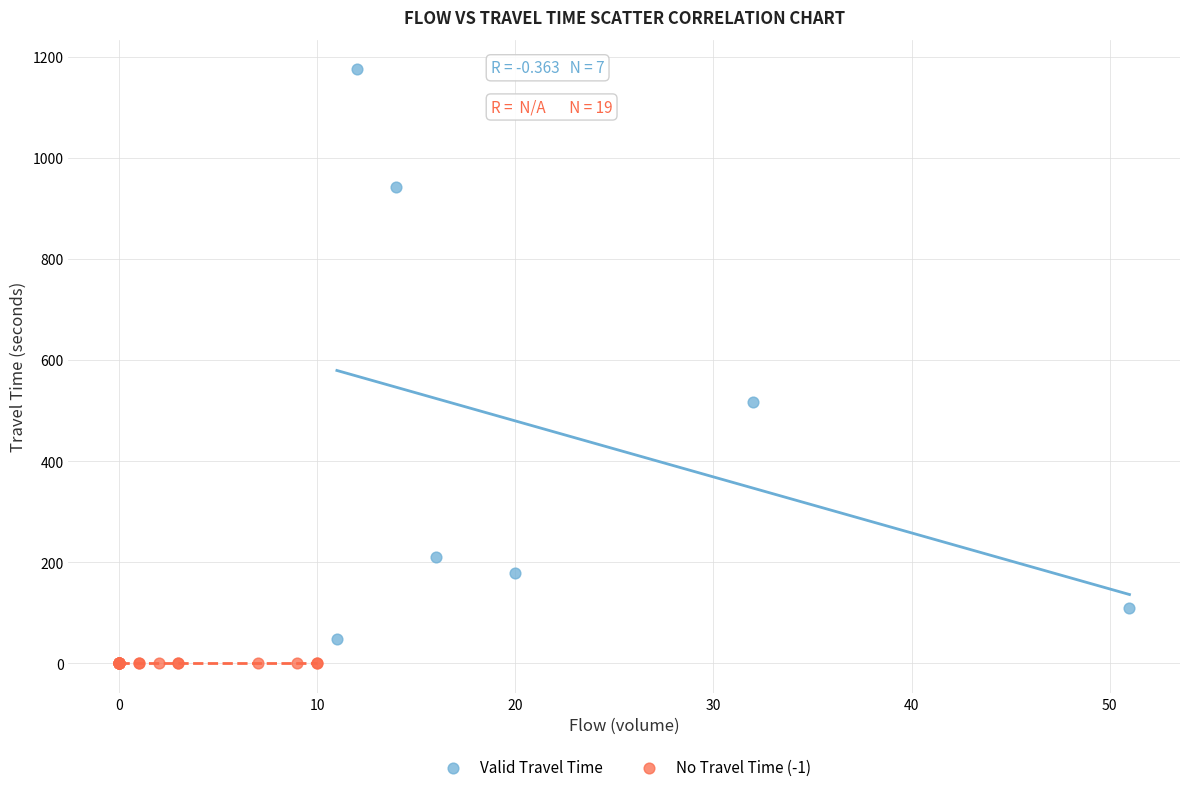

What are all the series names shown in the legend?

Valid Travel Time, No Travel Time (-1)